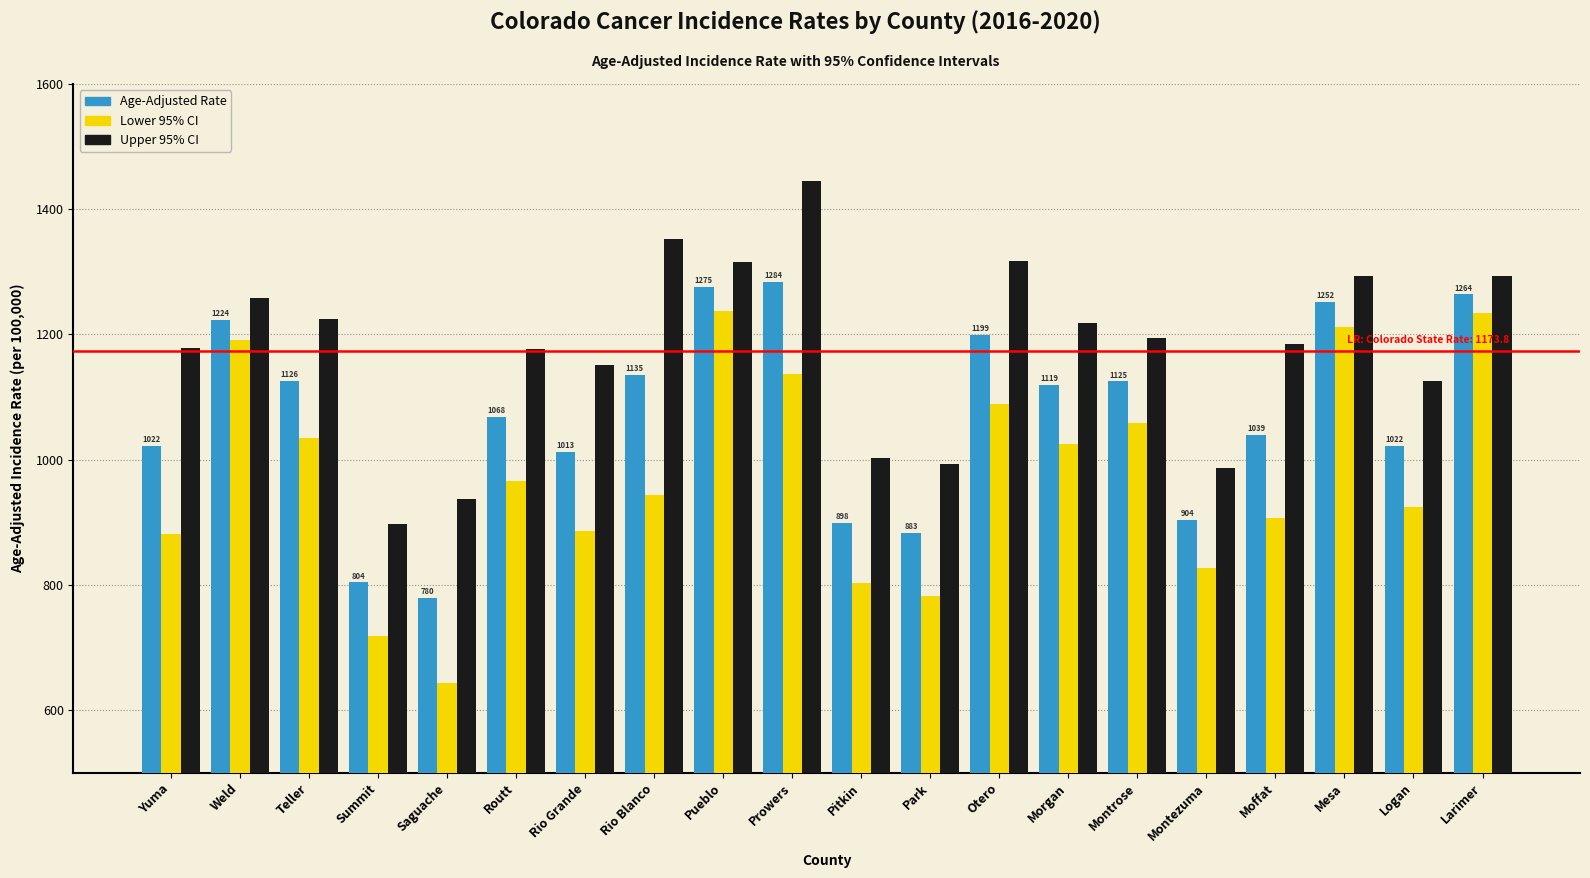

How many values in the Lower 95% CI series are below 966?

10